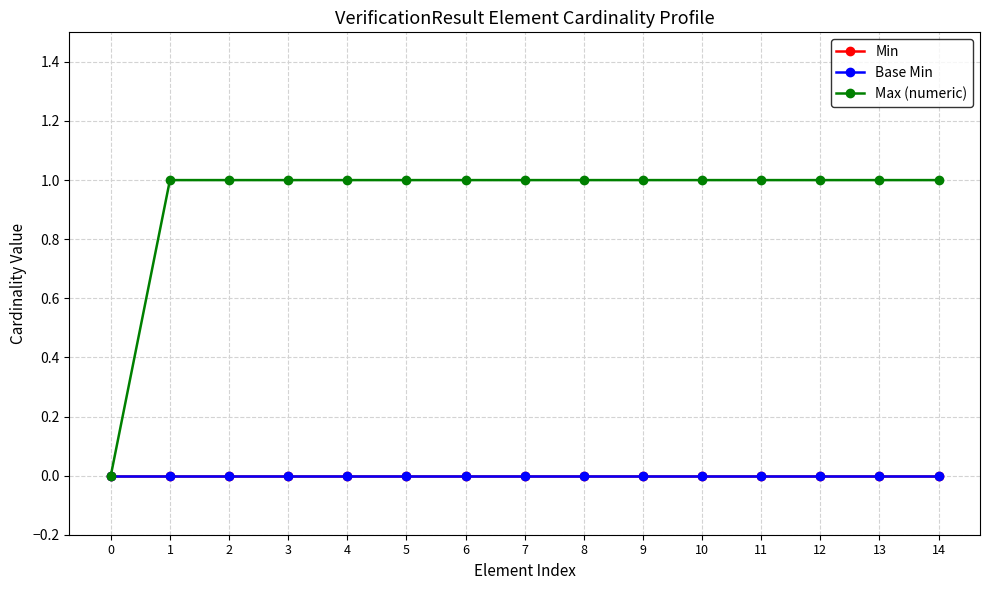

Reading right to left, what are all the values shown in this chart?

Min: 14=0	13=0	12=0	11=0	10=0	9=0	8=0	7=0	6=0	5=0	4=0	3=0	2=0	1=0	0=0
Base Min: 14=0	13=0	12=0	11=0	10=0	9=0	8=0	7=0	6=0	5=0	4=0	3=0	2=0	1=0	0=0
Max (numeric): 14=1	13=1	12=1	11=1	10=1	9=1	8=1	7=1	6=1	5=1	4=1	3=1	2=1	1=1	0=0